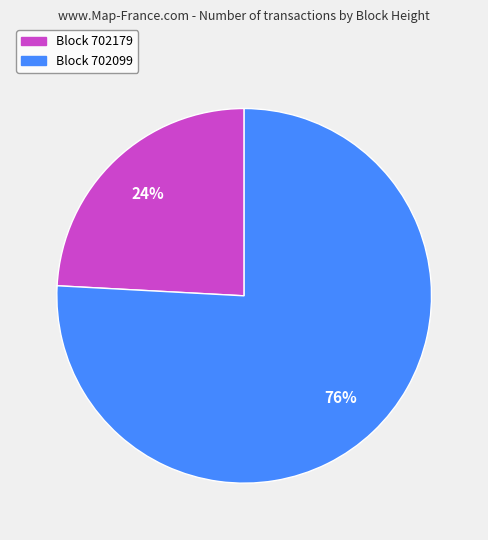

Does any single category account for the majority?

Yes